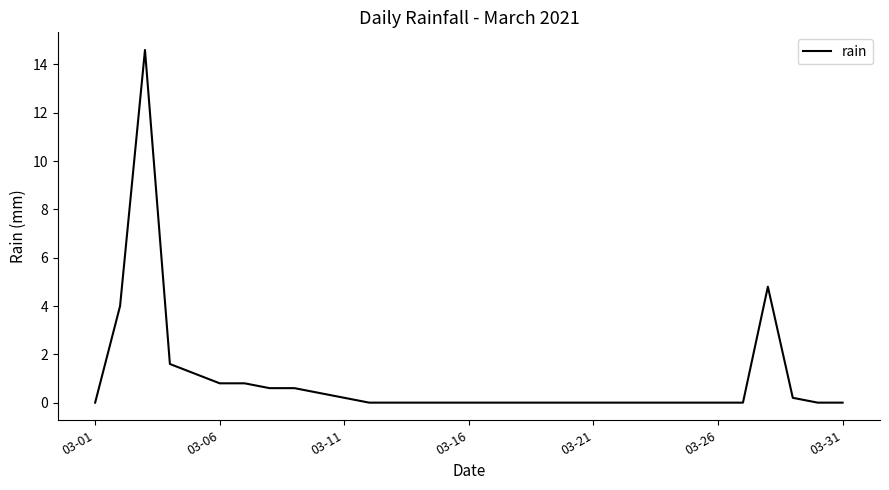

What is the maximum value shown in the chart?

14.6